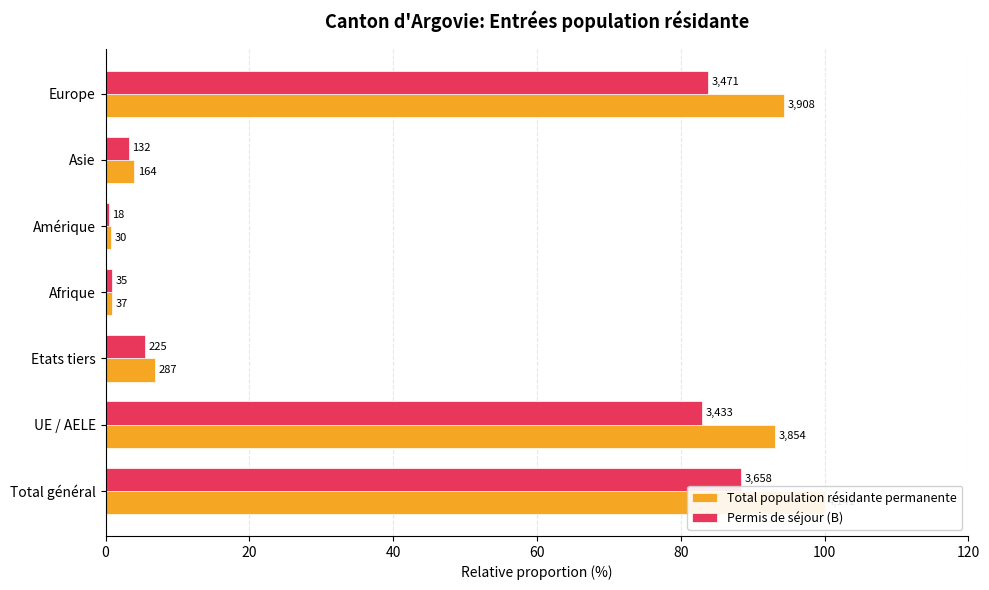

The value of Permis de séjour (B) at UE / AELE is 34.6. True or false?

False